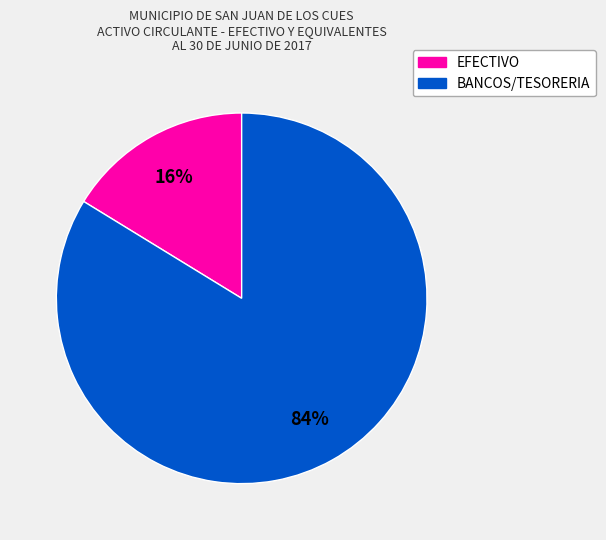

Is there a majority slice in this chart?

Yes